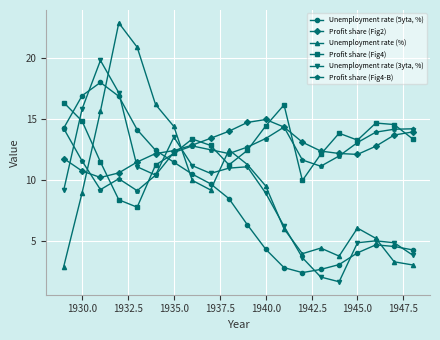

What is the value of the Profit share (Fig4) point at the 15th from the left?

12.1